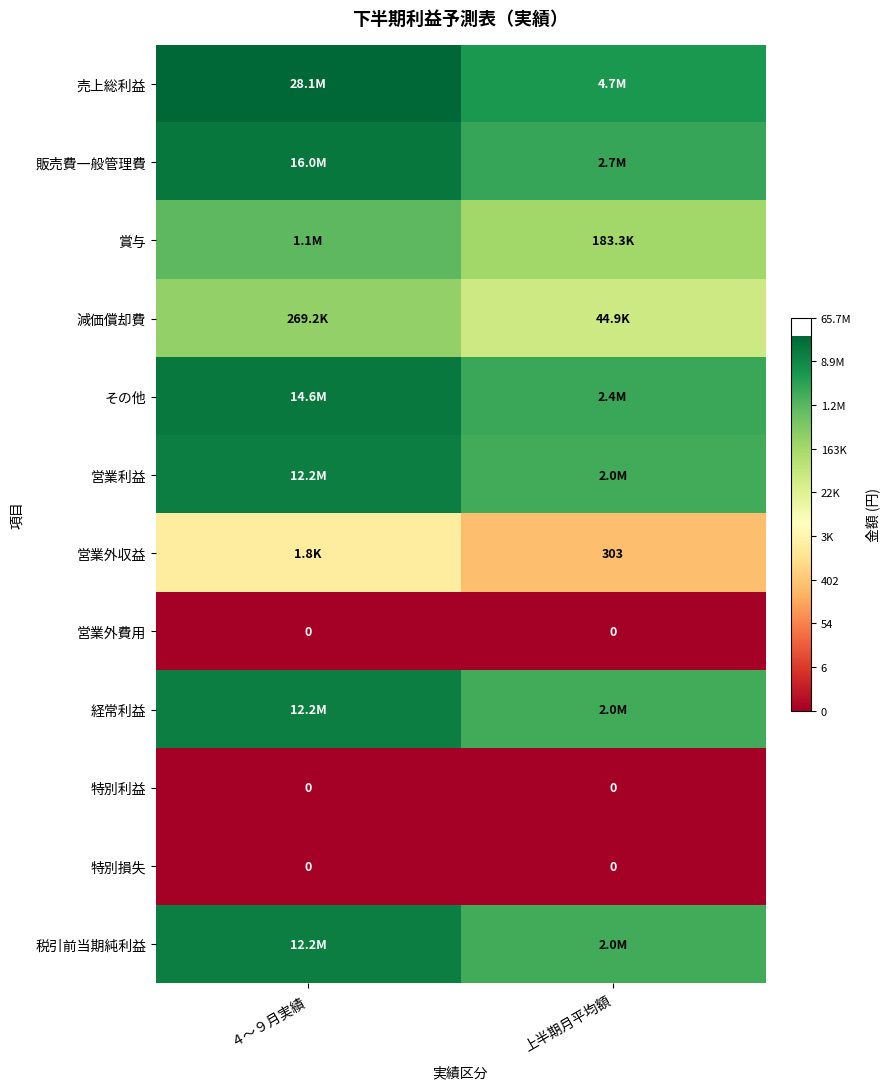

Which series has the largest total across all categories?

売上総利益